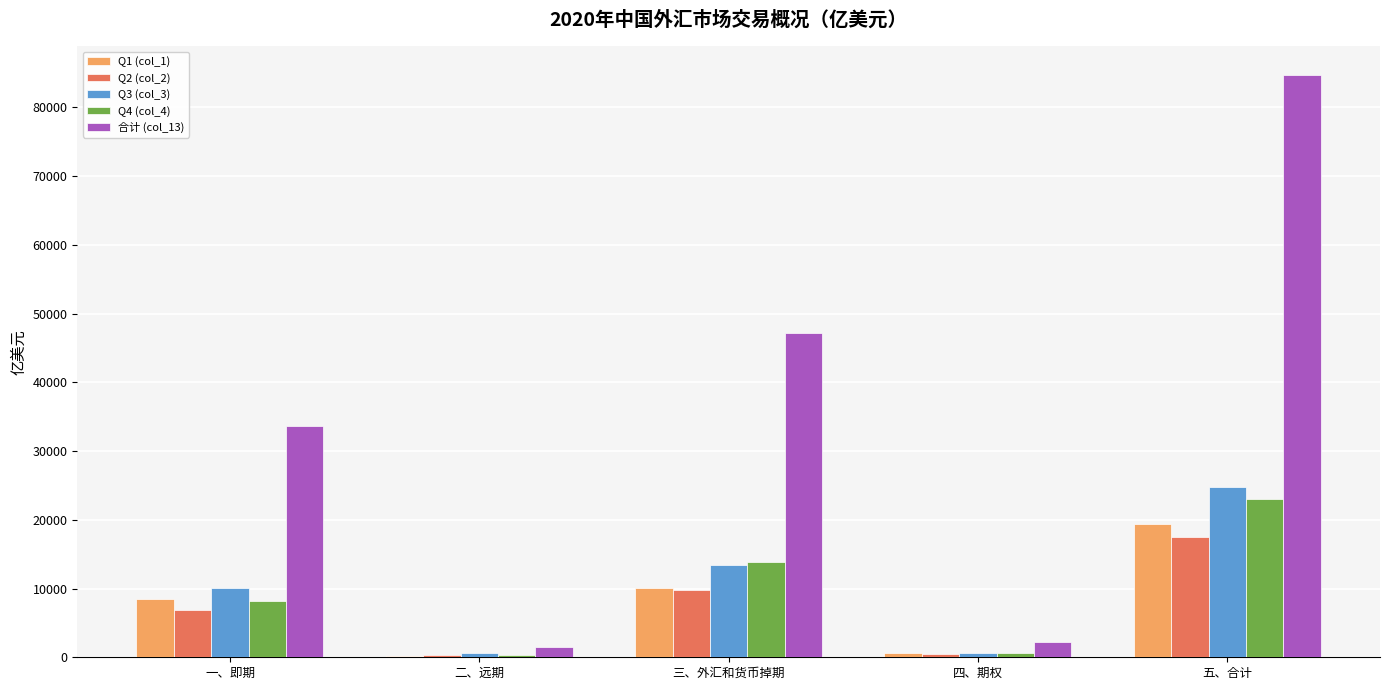

Where is Q1 (col_1) nearest to the value 9836?

三、外汇和货币掉期